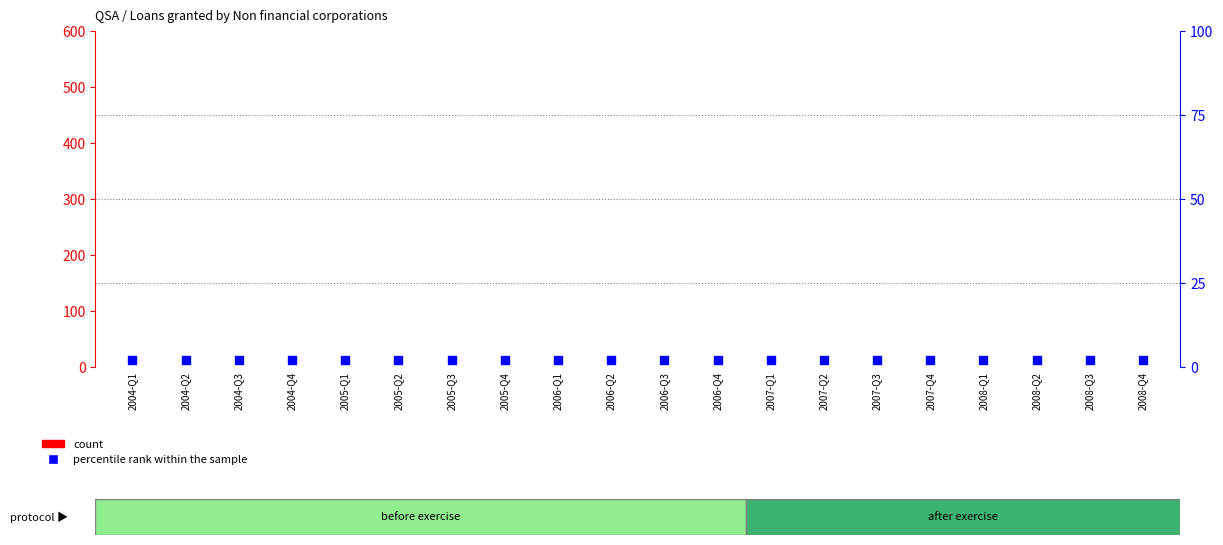

Which series has the largest total across all categories?

percentile rank within the sample